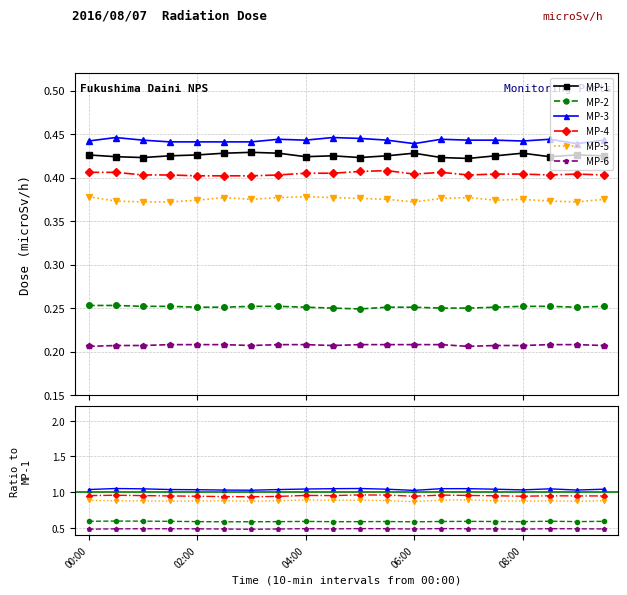

Rank the series at 07:30 from highest to lowest value.

MP-3, MP-1, MP-4, MP-5, MP-2, MP-6